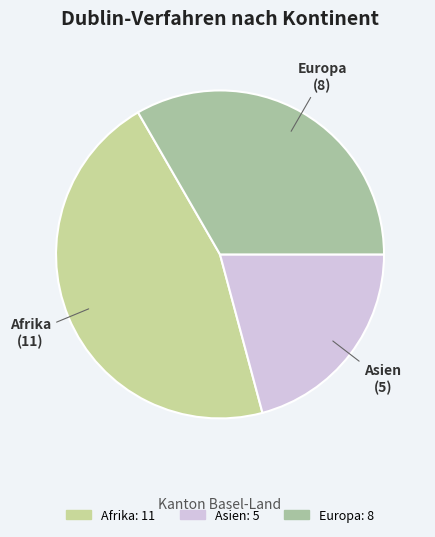

What is the largest slice in the pie chart?

Afrika